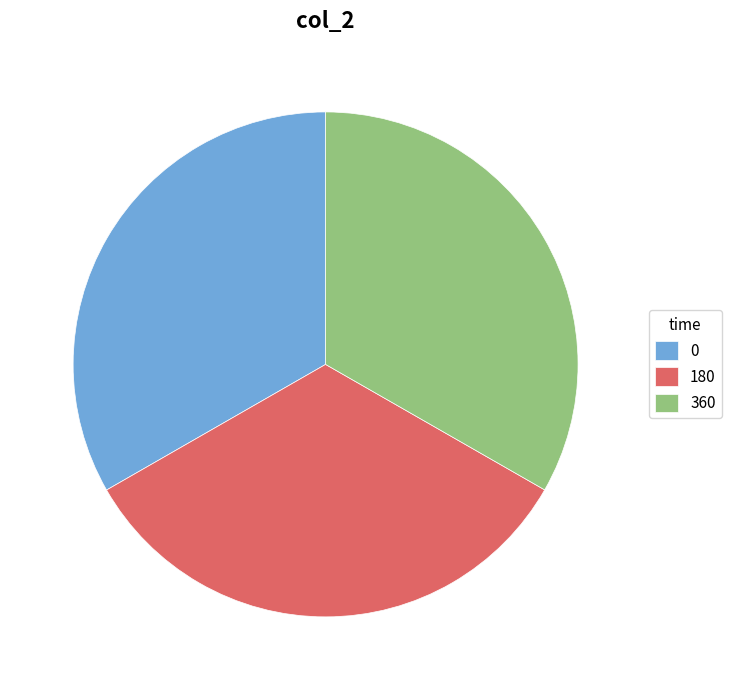

Is it true that 180 is 33% of the pie?

True